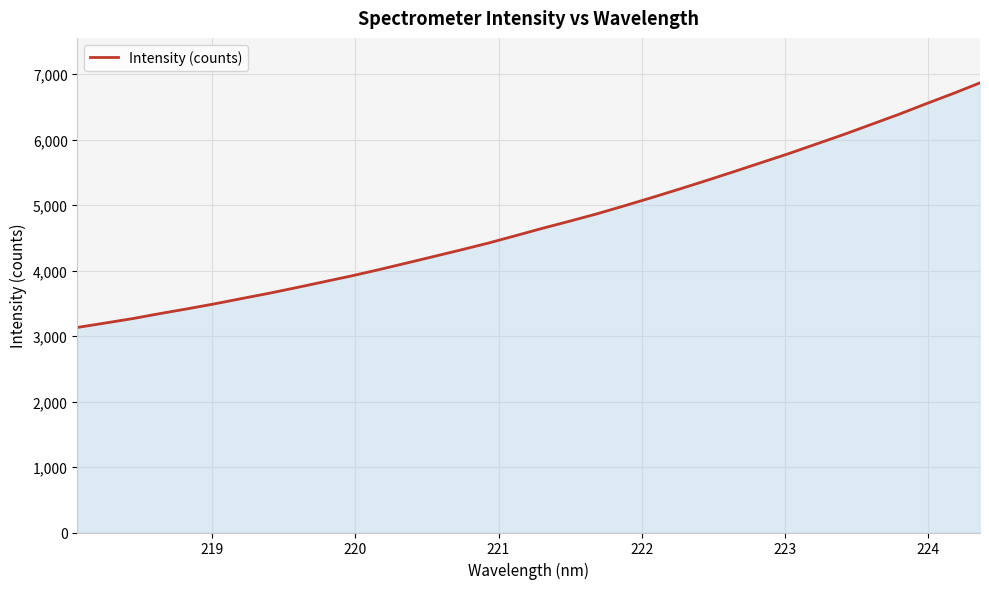

What is the maximum value shown in the chart?

6865.4